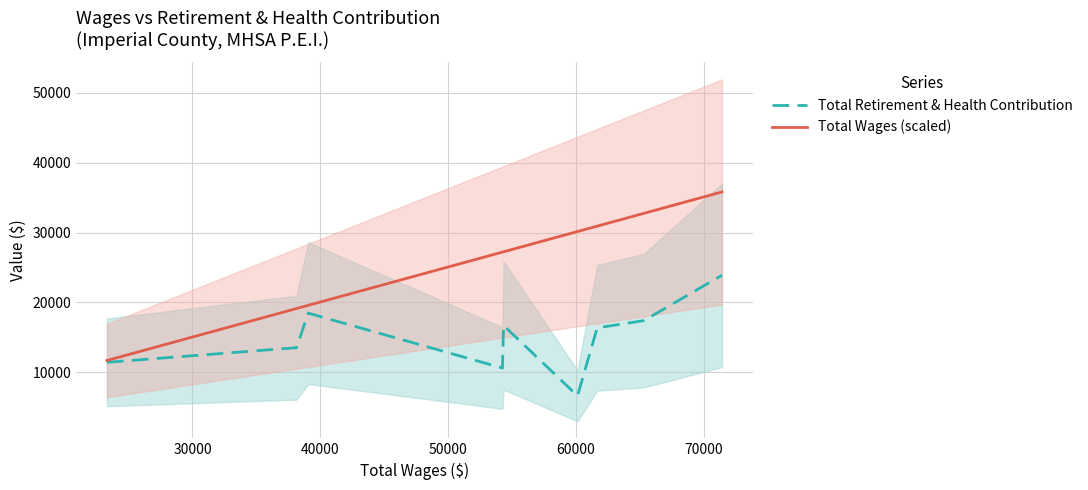

What is the maximum value for Total Wages (scaled)?

35809.5